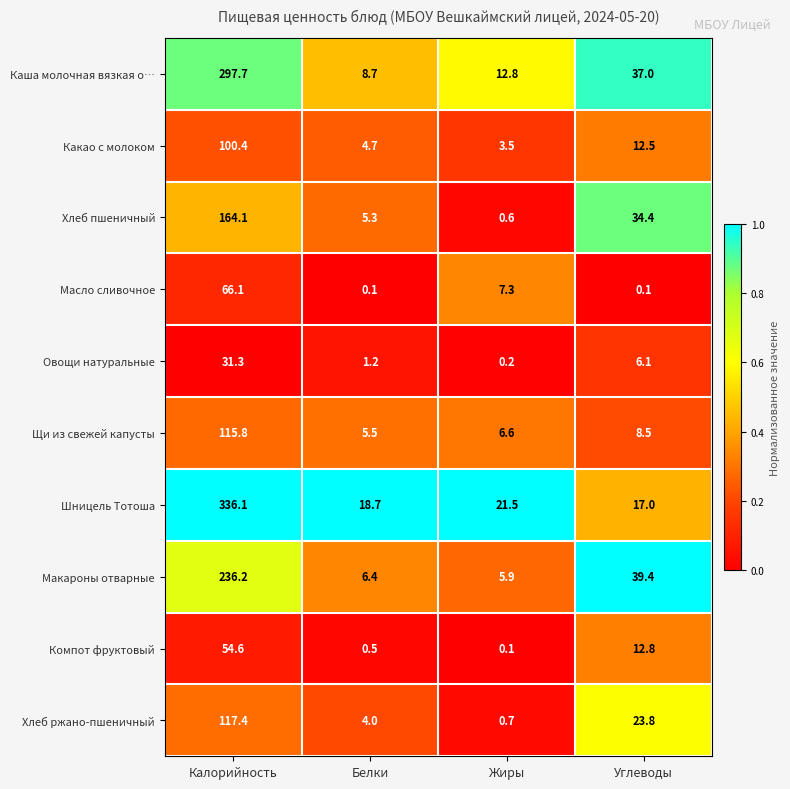

The value of Щи из свежей капусты at Жиры is 9.1. True or false?

False